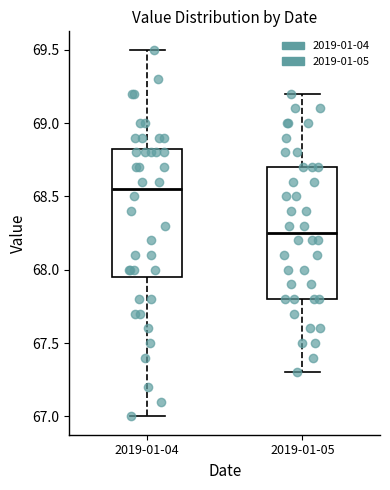

Which box's median line is the highest?

2019-01-04